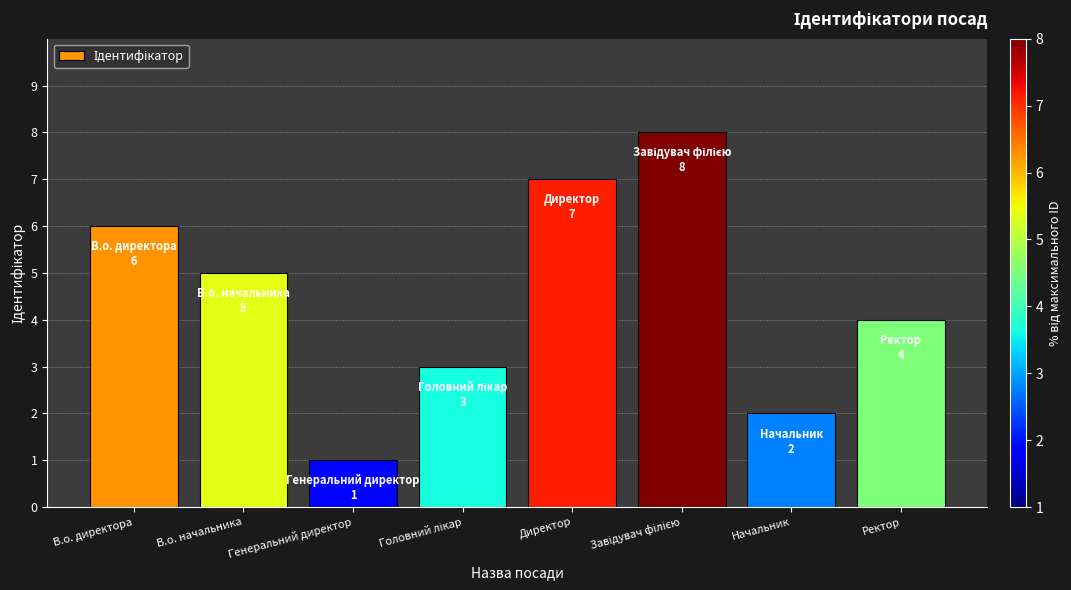

True or false: the data shows 1 at Генеральний директор.

True